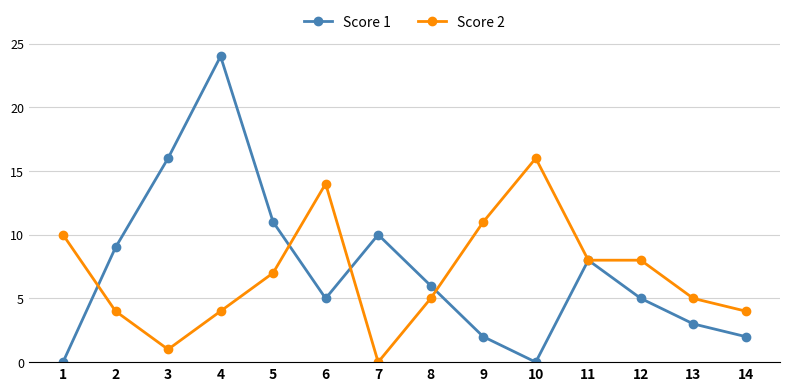

What are all the series names shown in the legend?

Score 1, Score 2